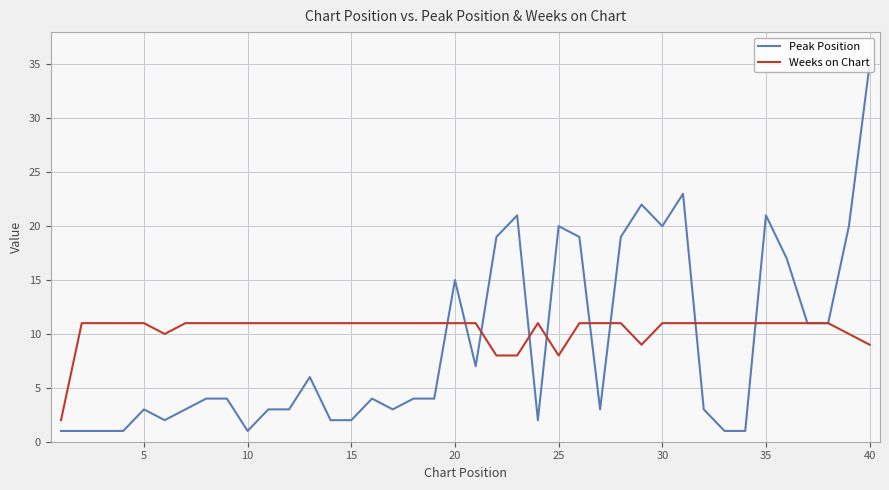

At how many categories does at least one series exceed 12?

13